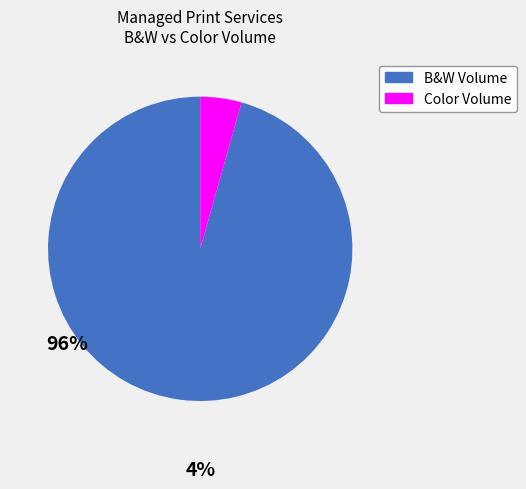

Do Color Volume and B&W Volume together represent more than half of the pie?

Yes